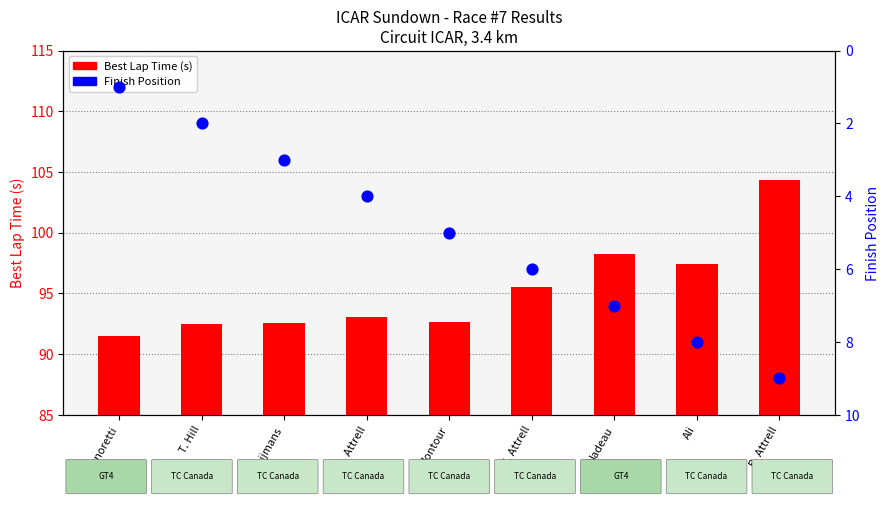

What are all the series names shown in the legend?

Best Lap Time (s), Finish Position